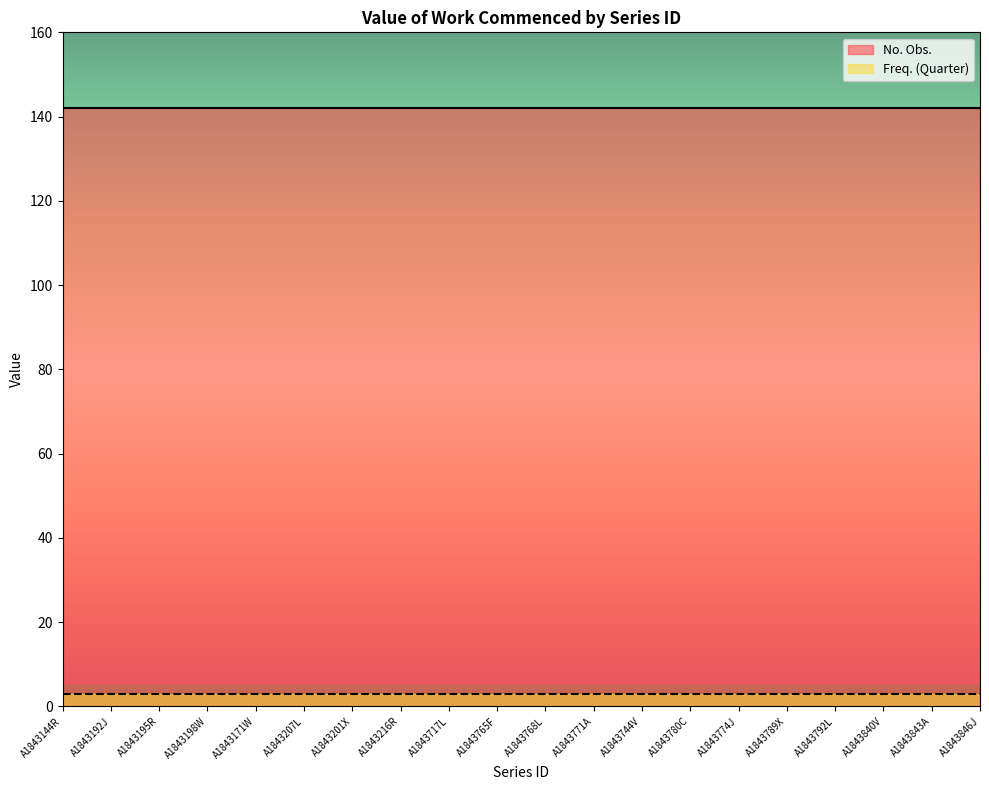

Reading left to right, transcribe all the data shown in this chart.

No. Obs.: A1843144R=142	A1843192J=142	A1843195R=142	A1843198W=142	A1843171W=142	A1843207L=142	A1843201X=142	A1843216R=142	A1843717L=142	A1843765F=142	A1843768L=142	A1843771A=142	A1843744V=142	A1843780C=142	A1843774J=142	A1843789X=142	A1843792L=142	A1843840V=142	A1843843A=142	A1843846J=142
Freq. (Quarter): A1843144R=3	A1843192J=3	A1843195R=3	A1843198W=3	A1843171W=3	A1843207L=3	A1843201X=3	A1843216R=3	A1843717L=3	A1843765F=3	A1843768L=3	A1843771A=3	A1843744V=3	A1843780C=3	A1843774J=3	A1843789X=3	A1843792L=3	A1843840V=3	A1843843A=3	A1843846J=3